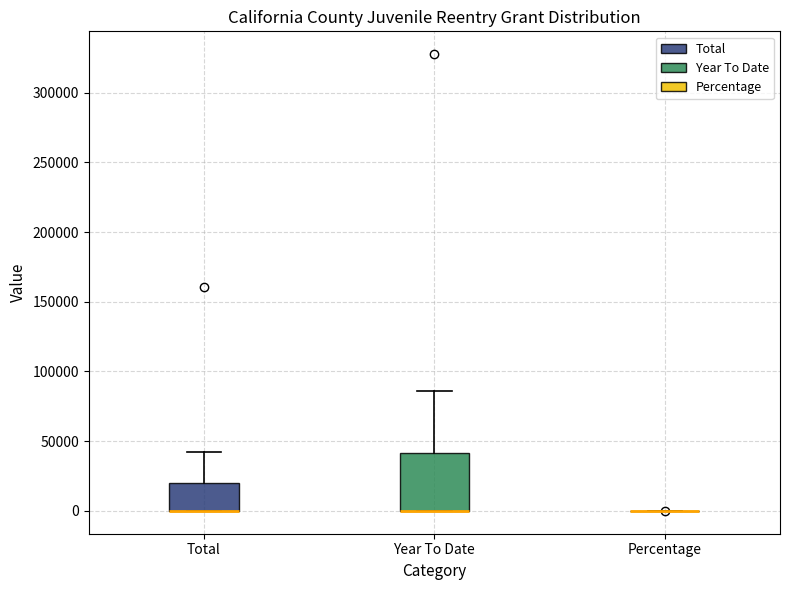

Reading left to right, transcribe this box plot: for each box, give where its median line is, the range the box spans, and where its two whiskers end, as read against the y-axis. The values are not printed on the chart, so give them approximately, as read against the axis.

Total: median 0 (drawn on the box's lower edge), box 0 to 20000, whiskers 0 to 40000
Year To Date: median 0 (drawn on the box's lower edge), box 0 to 40000, whiskers 0 to 85000
Percentage: box collapsed to a line at 0, whiskers 0 to 0